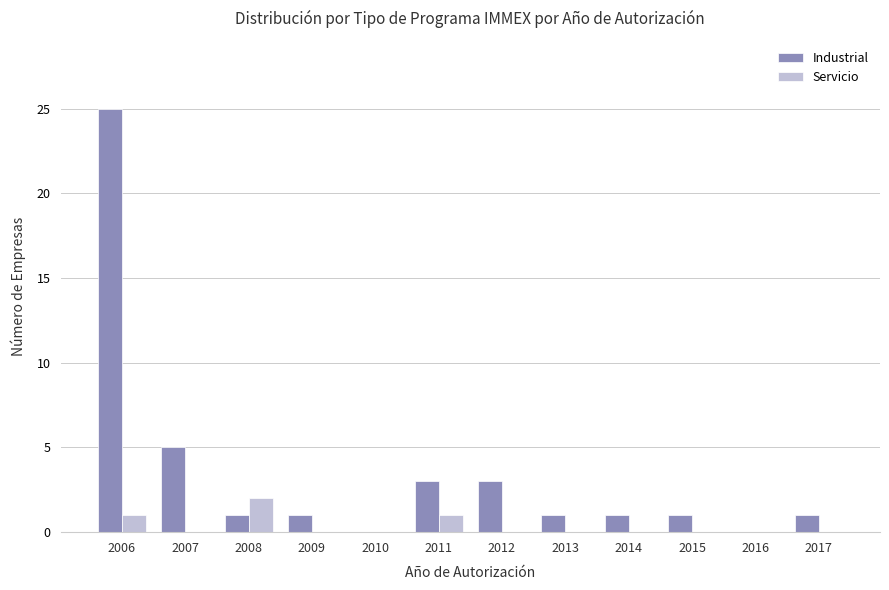

At which category is the sum across all series the highest?

2006